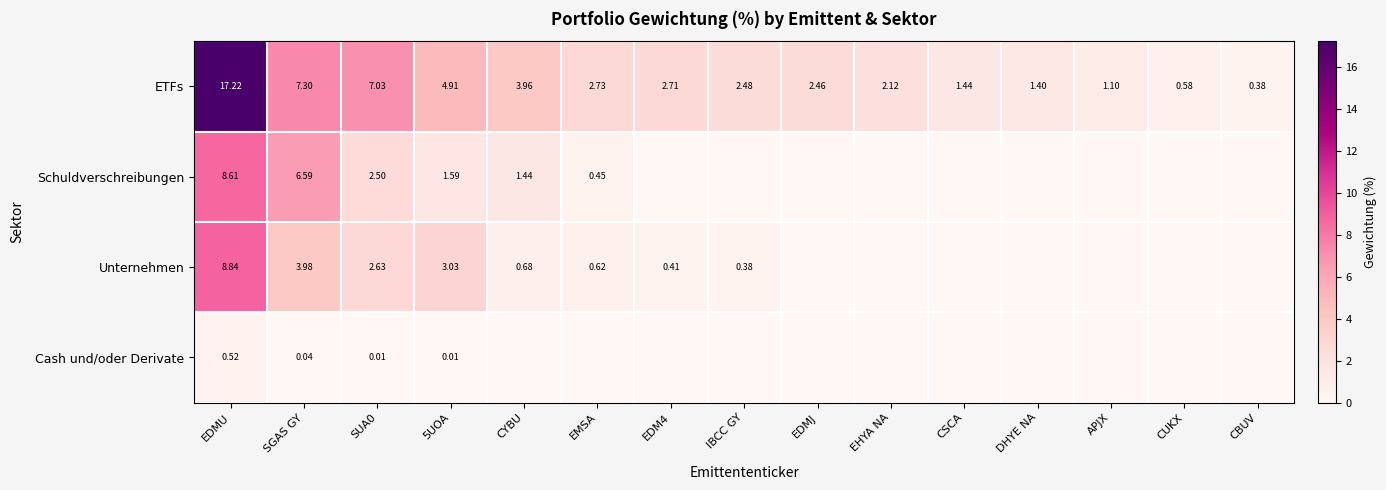

How many data points in ETFs are above 2?

10